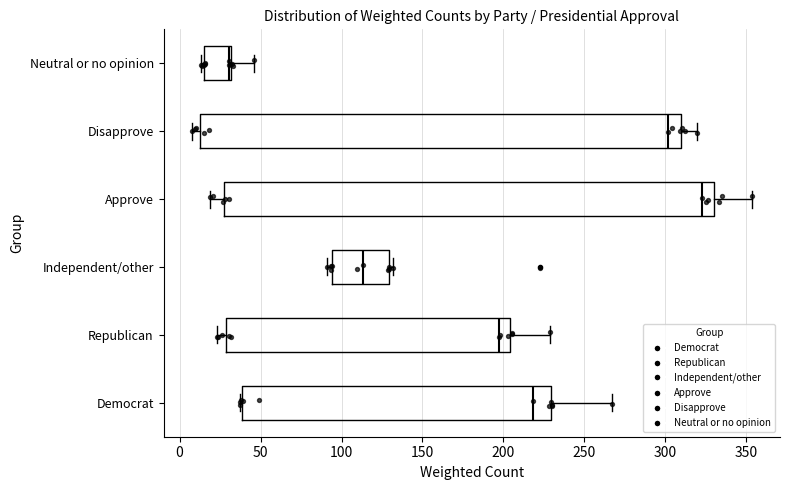

Reading bottom to top, transcribe this box plot: for each box, give where its median line is, the range the box spans, and where its two whiskers end, as read against the x-axis. The values are not printed on the chart, so give them approximately, as read against the axis.

Democrat: median 220, box 40 to 230, whiskers 35 to 265
Republican: median 195, box 30 to 205, whiskers 25 to 230
Independent/other: median 115, box 95 to 130, whiskers 90 to 130 (just right of the box's right edge)
Approve: median 325, box 30 to 330, whiskers 20 to 355
Disapprove: median 300, box 15 to 310, whiskers 5 to 320
Neutral or no opinion: median 30 (just left of the box's right edge), box 15 to 30, whiskers 15 (just left of the box's left edge) to 45